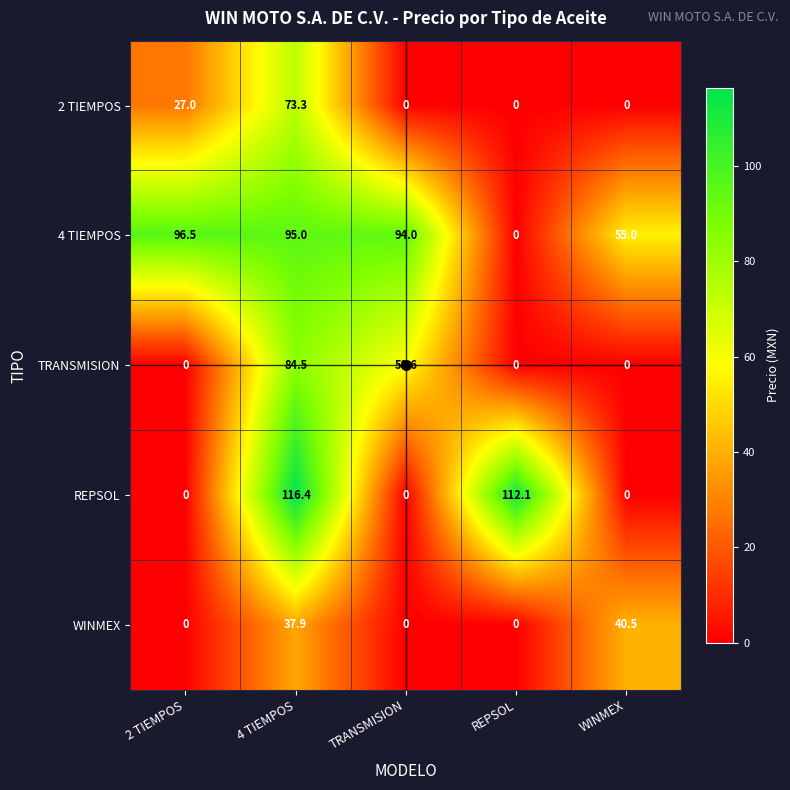

Which series has the largest total across all categories?

4 TIEMPOS